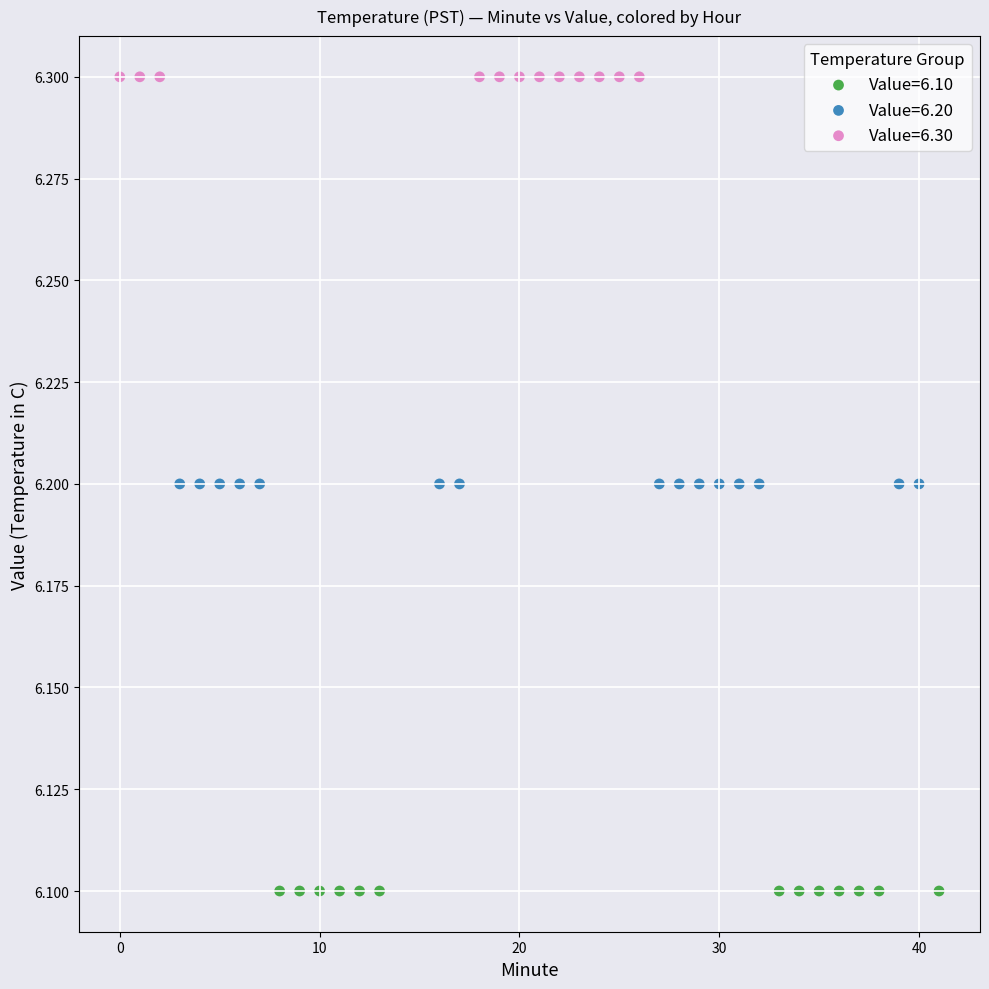

Which series reaches the minimum Y coordinate?

Value=6.10